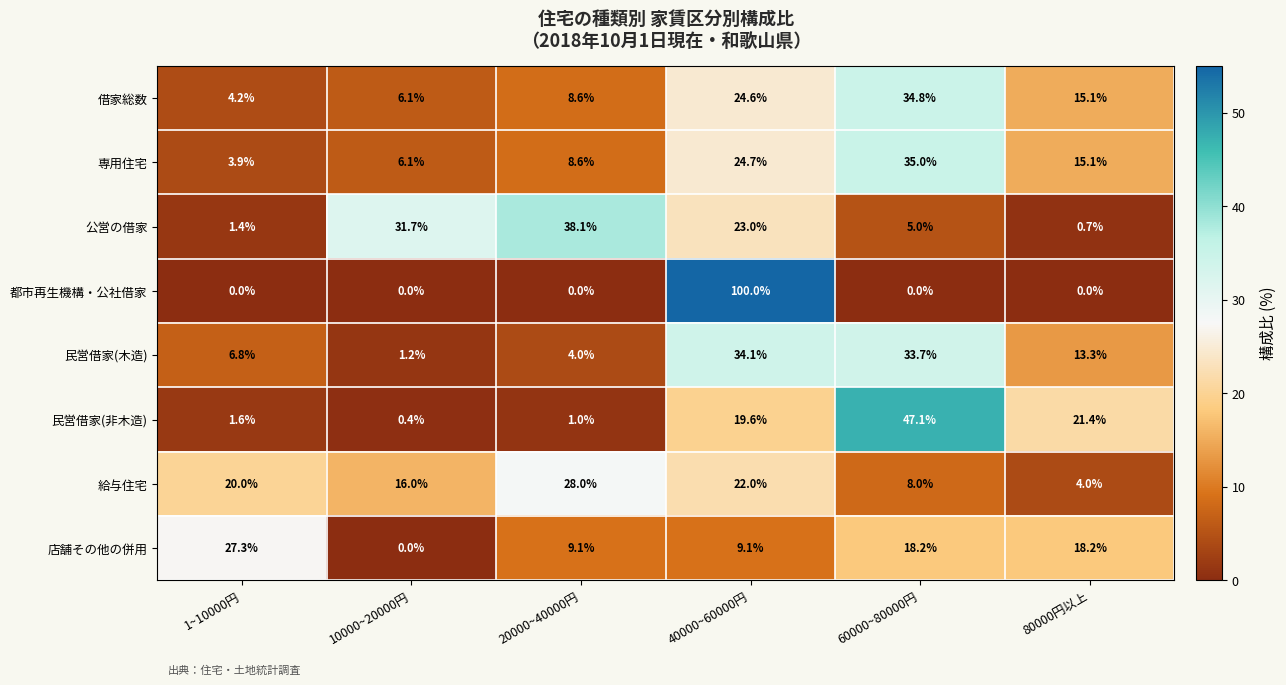

Which category has the highest value across all series?

40000~60000円